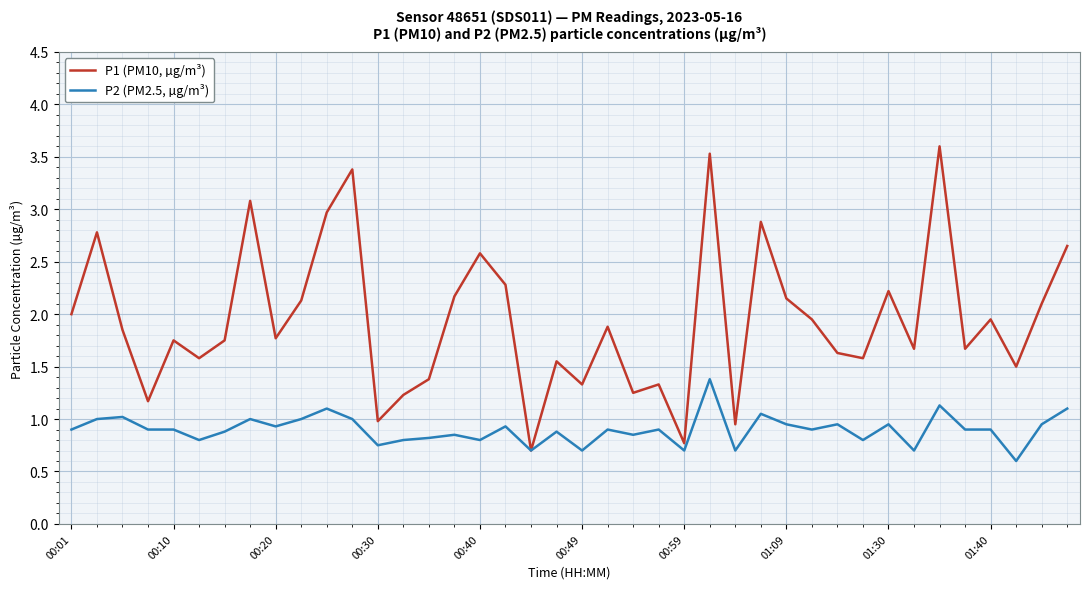

What is the lowest value of the P1 (PM10, µg/m³) series?

0.7